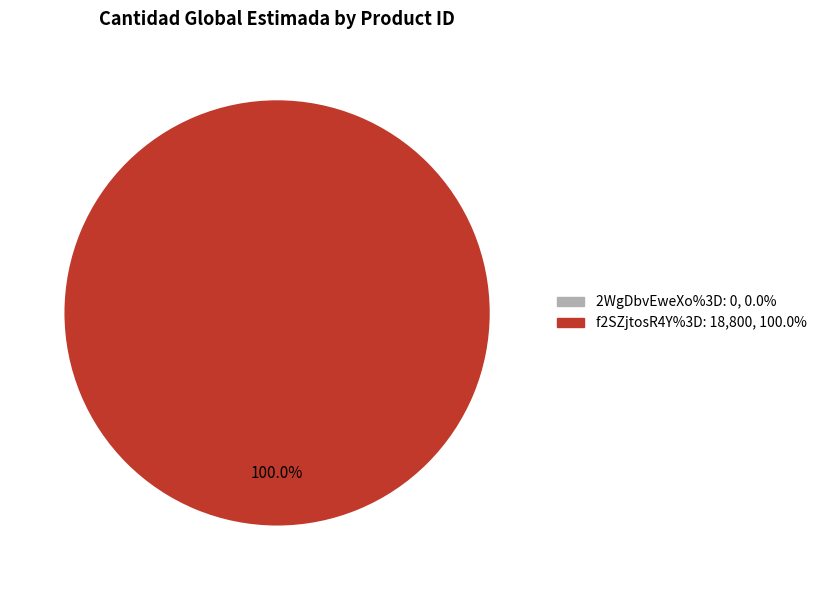

Is there a majority slice in this chart?

Yes